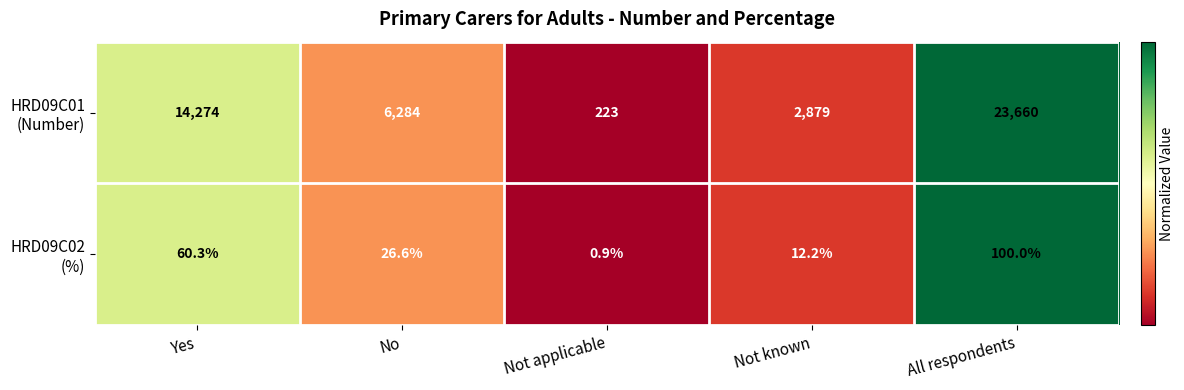

What is the total value across all series at All respondents?

23760.0